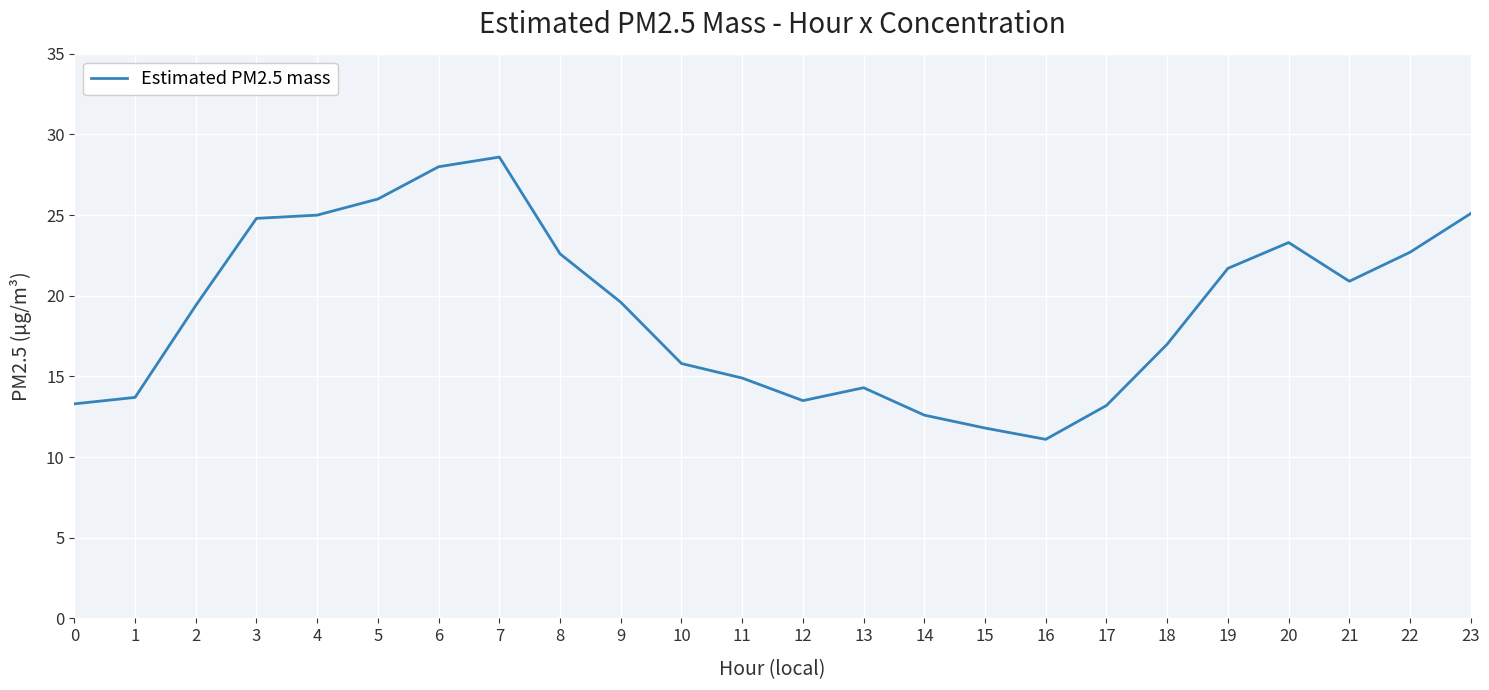

What is the maximum value shown in the chart?

28.6